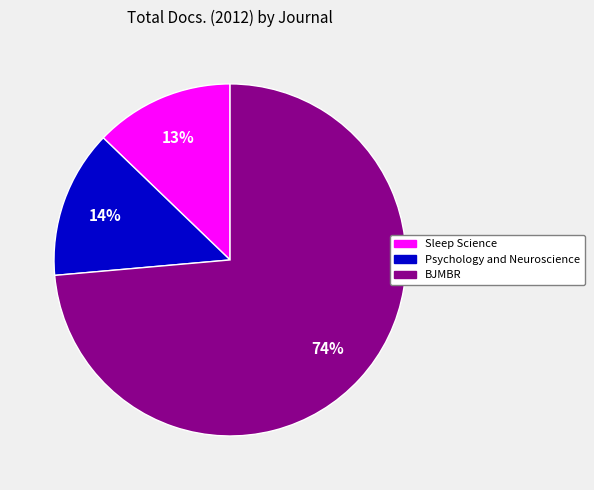

To the nearest percent, what is the average slice percentage?

33%